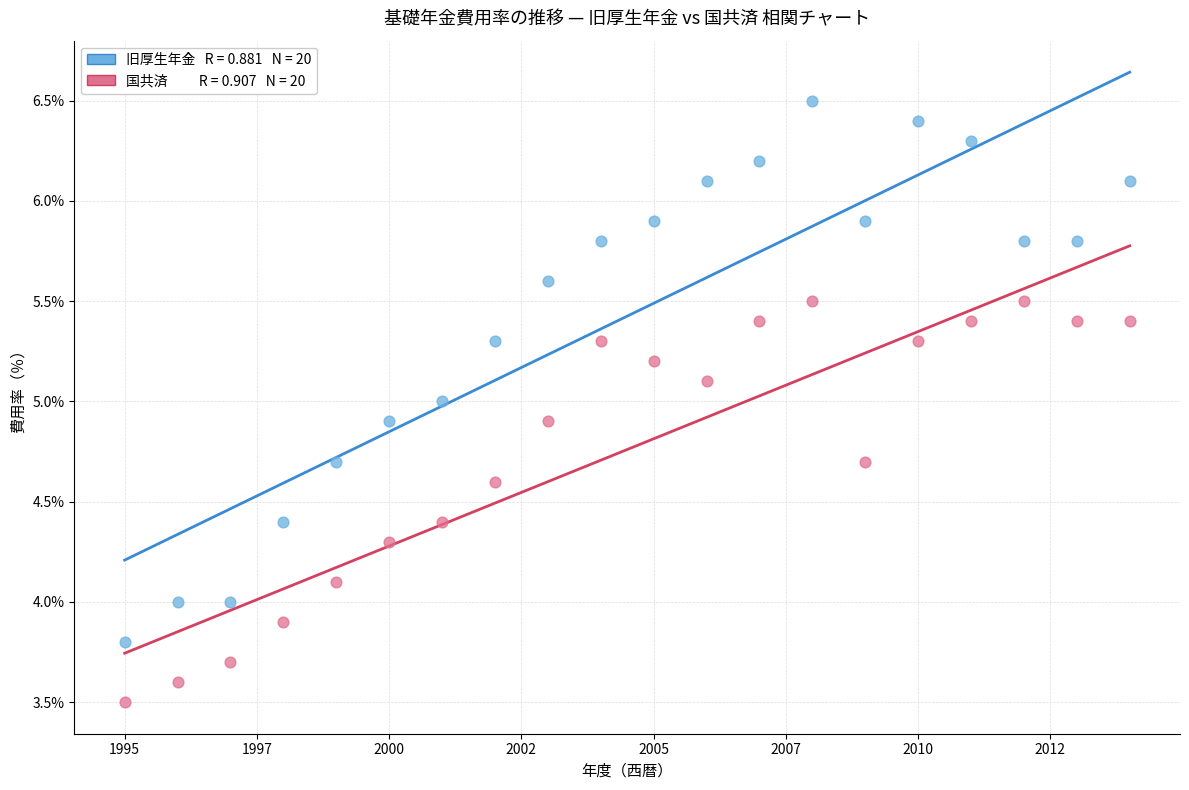

Across all data points, what is the range of X values (max minus min)?

19.0